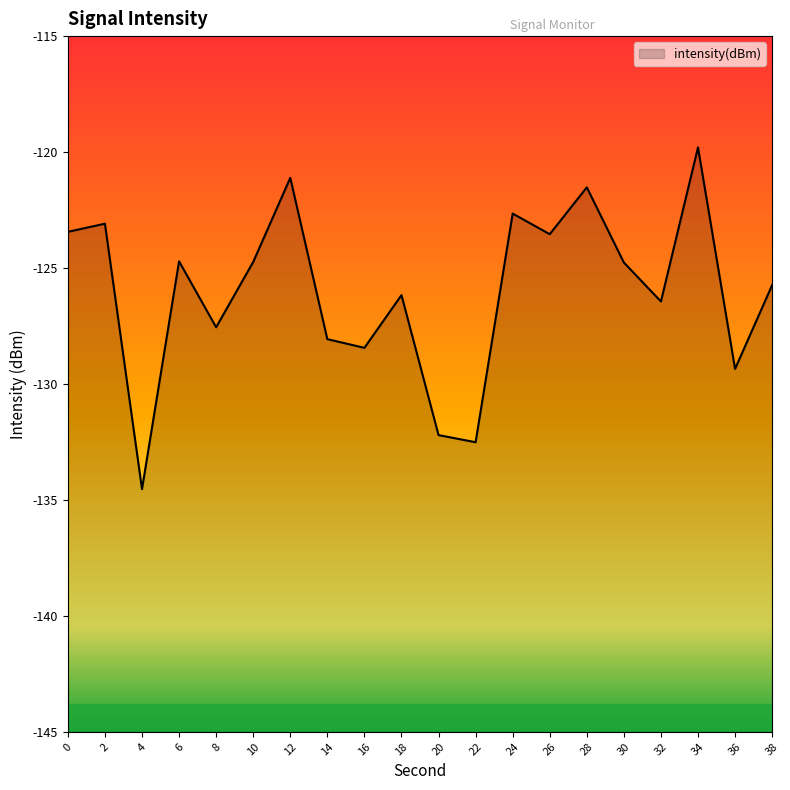

At which category does the data reach its first local valley?

4